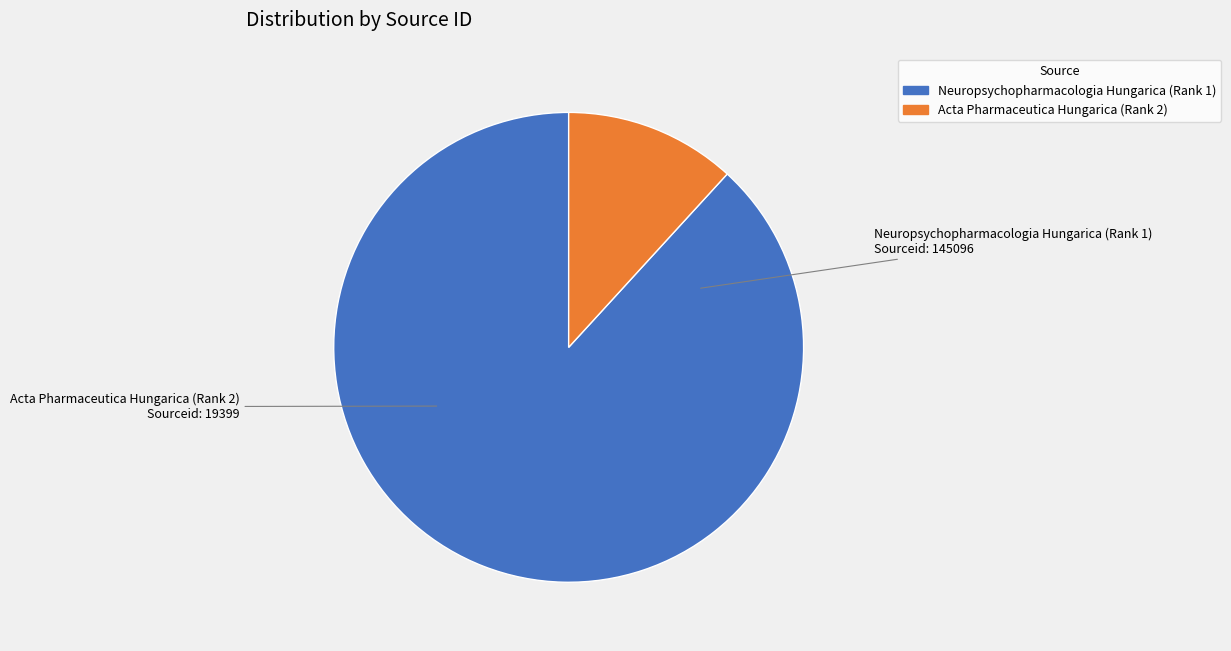

What is the ratio of the value at Neuropsychopharmacologia Hungarica (Rank 1) to the value at Acta Pharmaceutica Hungarica (Rank 2)?

7.5